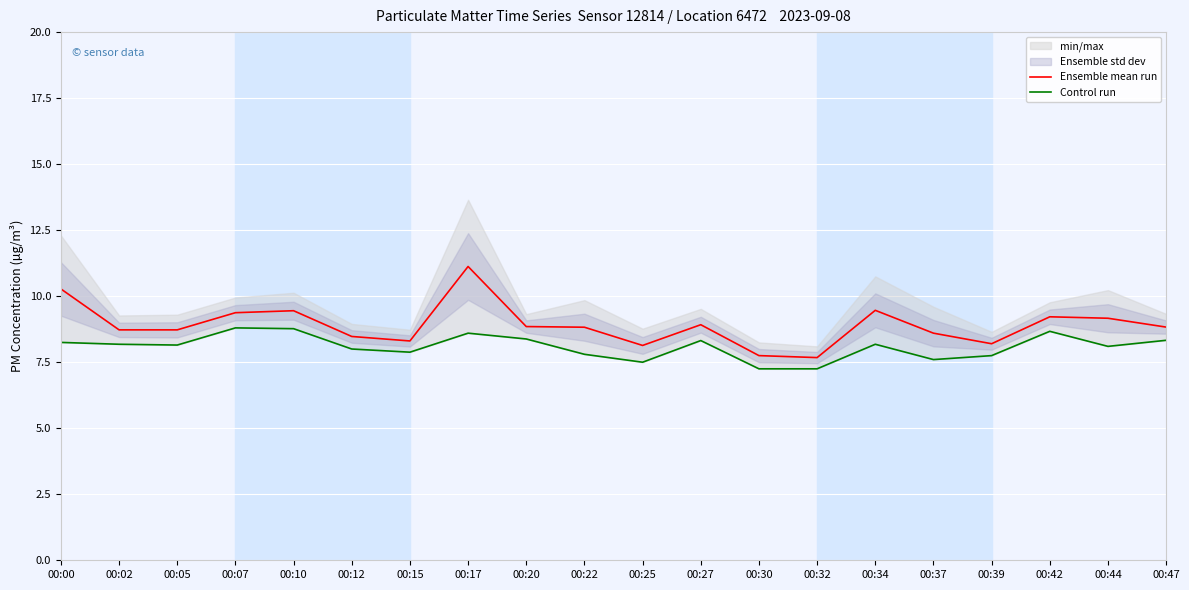

List the series in order of their overall mean, lowest first.

Control run, Ensemble mean run